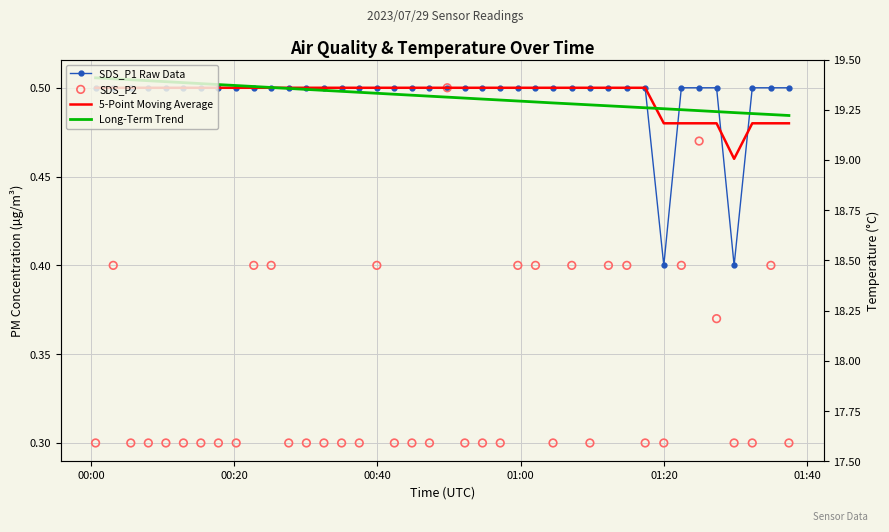

Which series reaches the minimum Y coordinate?

SDS_P2